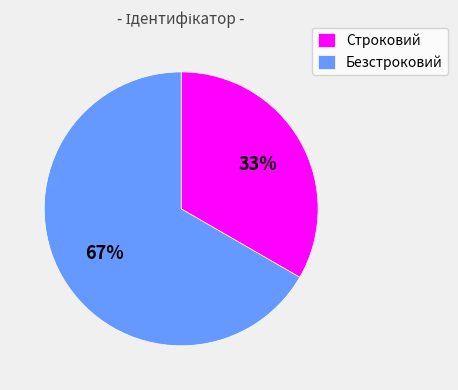

What is the ratio of the value at Безстроковий to the value at Строковий?

2.0